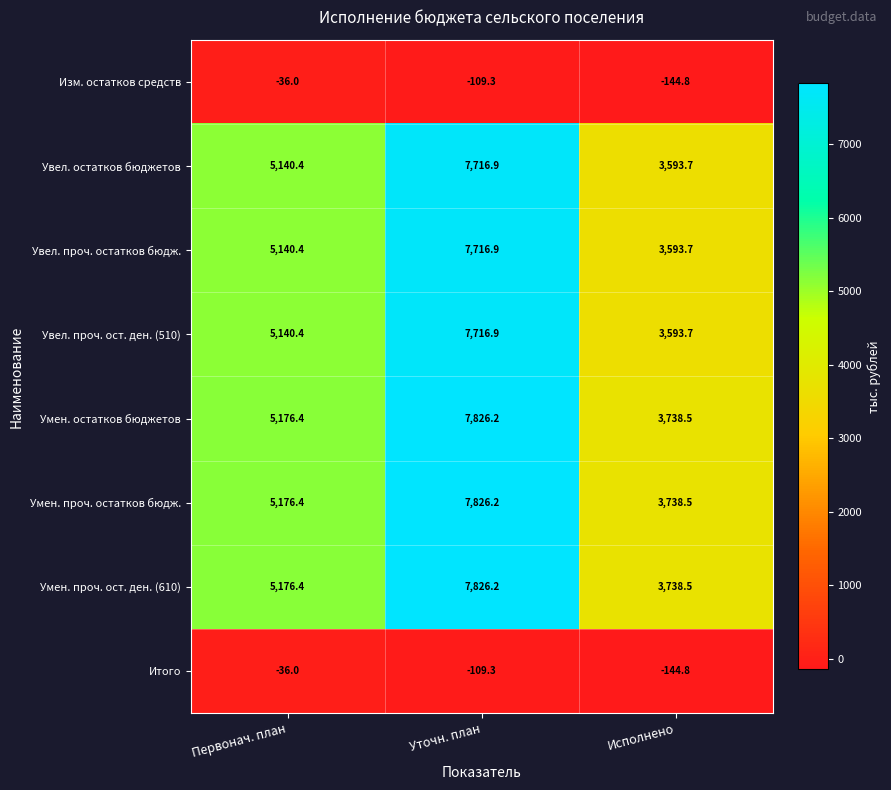

What is the average value of the Увел. проч. ост. ден. (510) series?

5483.7